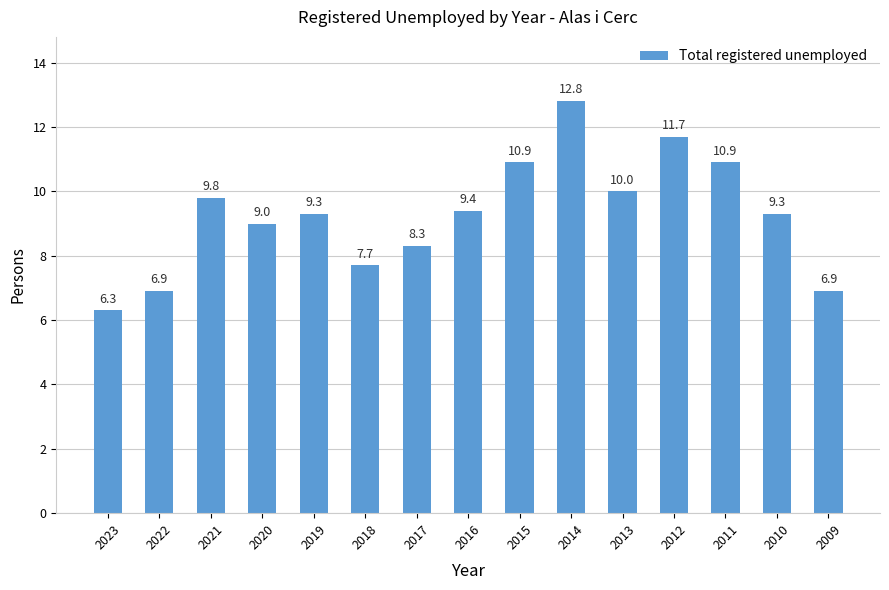

Read the value at 2016.

9.4